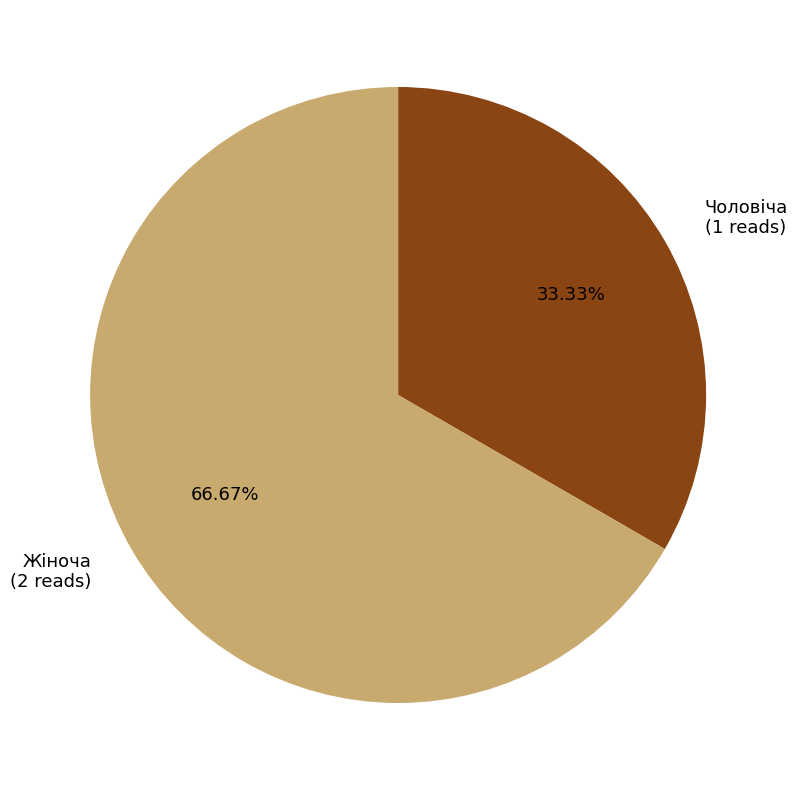

What percentage is NOT represented by Жіноча?

33.3%